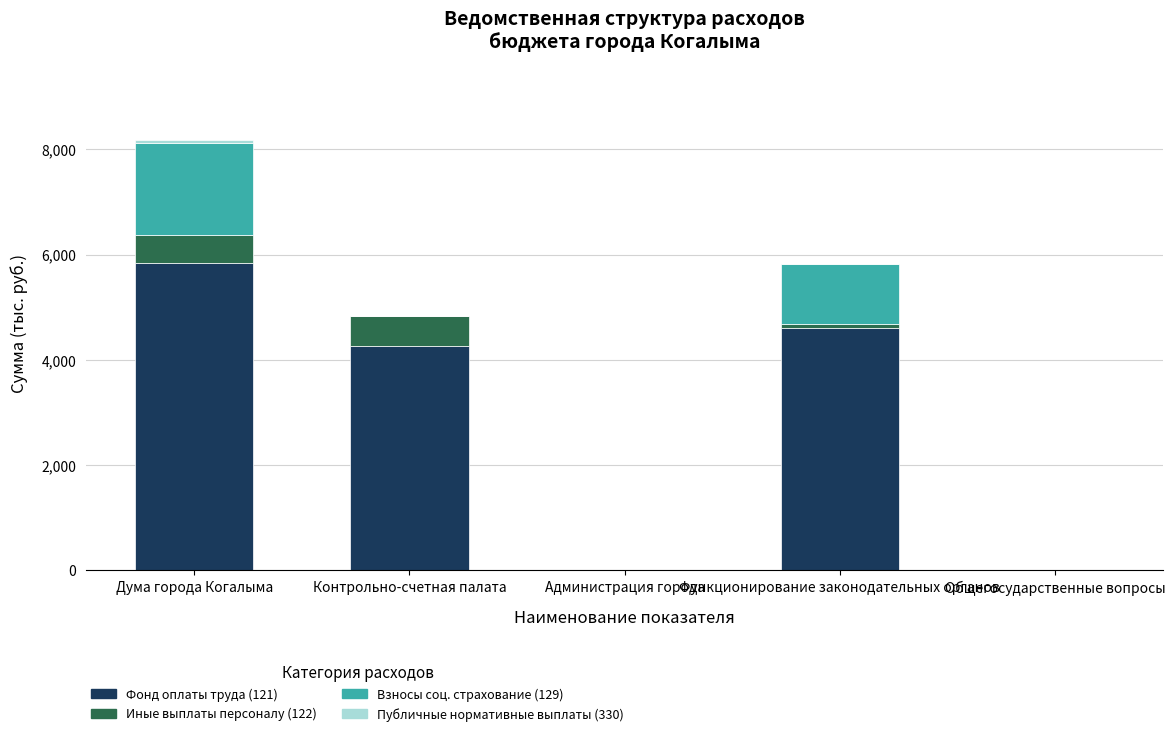

Which category has the highest value in the Фонд оплаты труда (121) series?

Дума города Когалыма